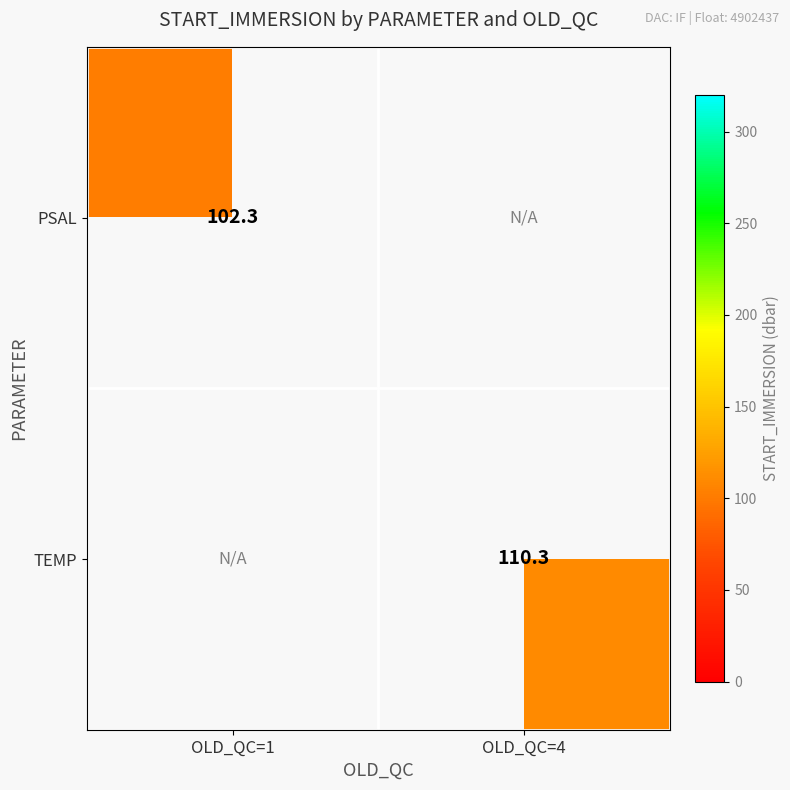

List the series in order of their peak value, lowest first.

PSAL, TEMP